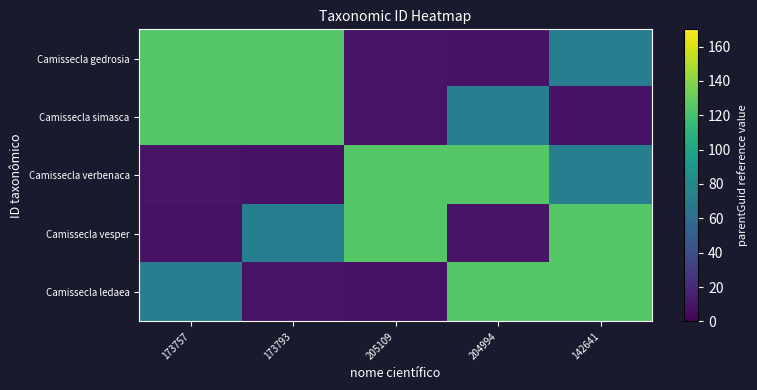

What is the total value across all series at 204994?

340.5